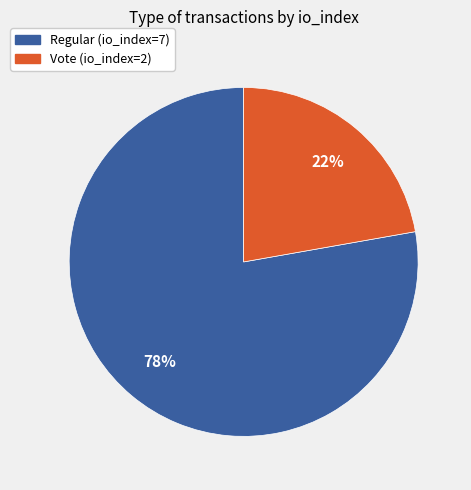

To the nearest percent, what is the average slice percentage?

50%